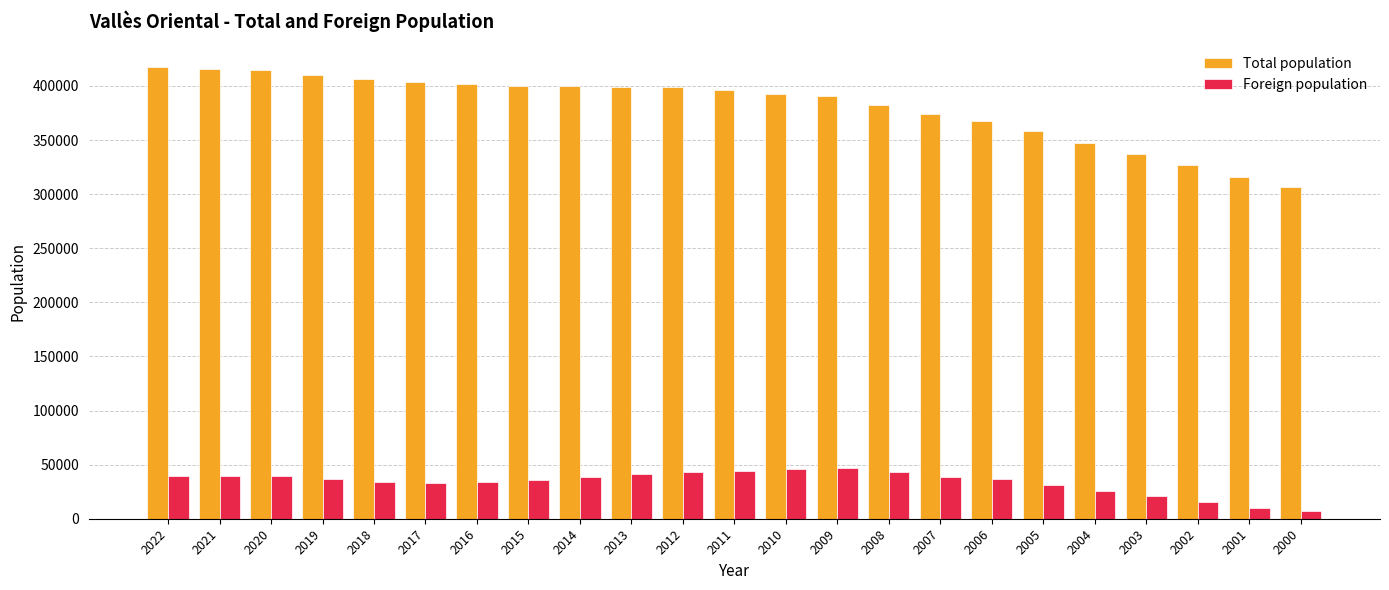

Which series has the largest total across all categories?

Total population